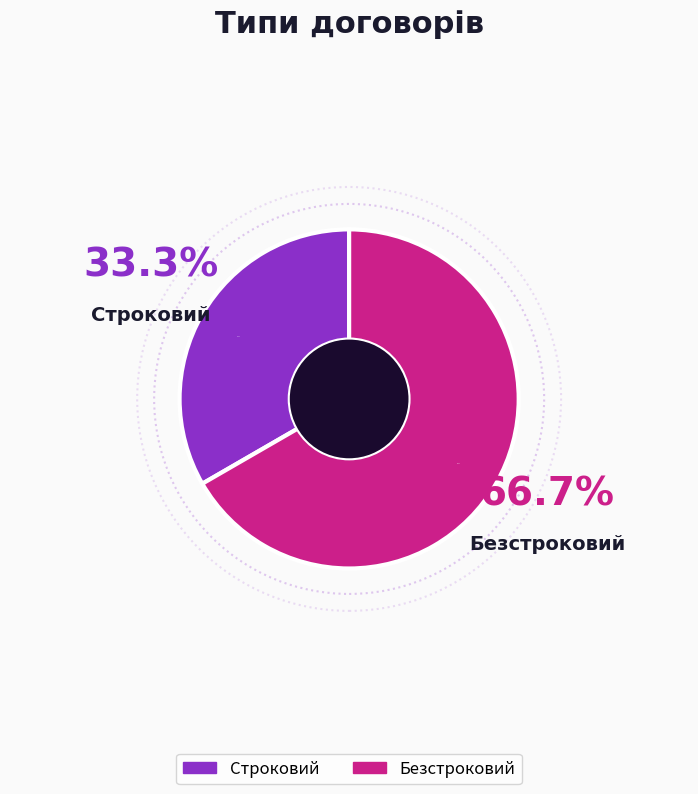

Rank the categories by value from lowest to highest.

Строковий, Безстроковий